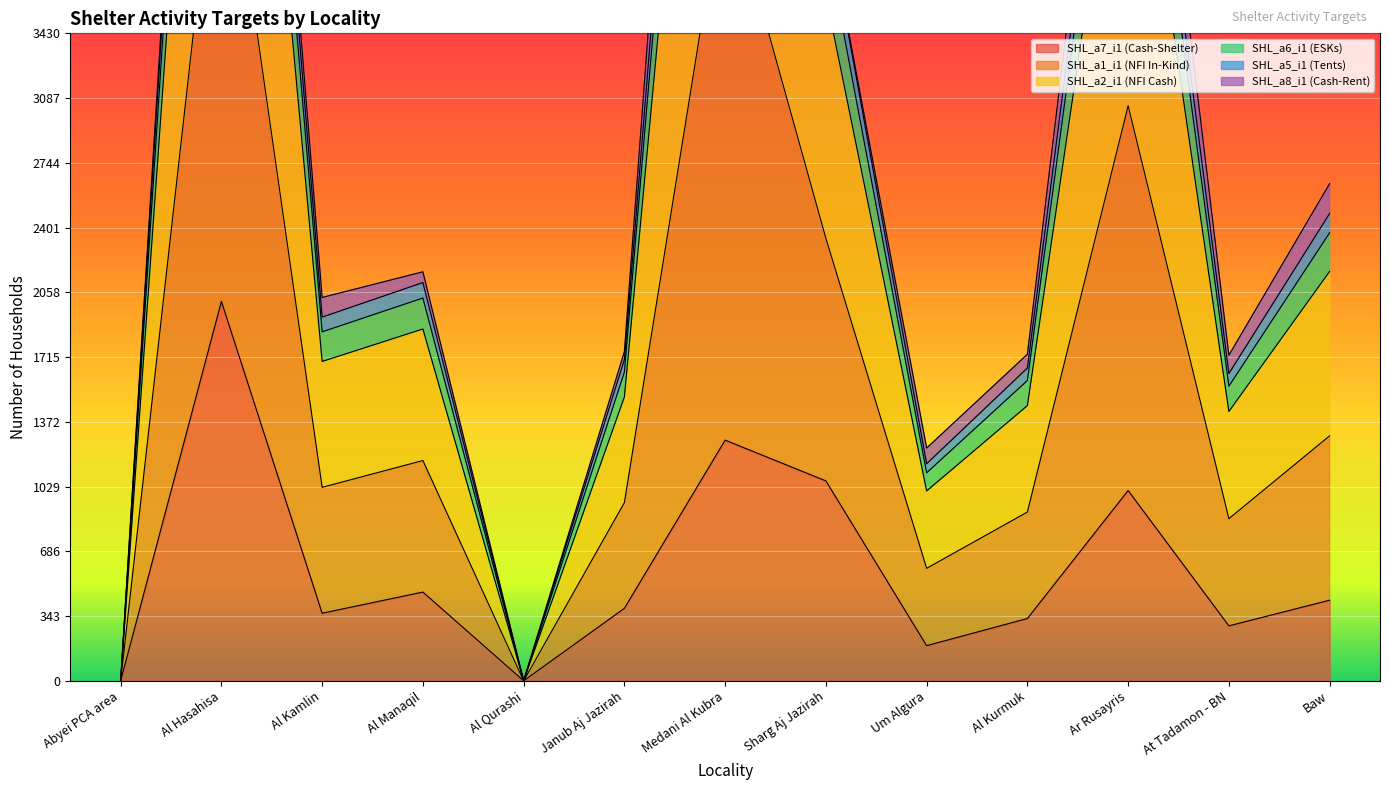

The value of SHL_a7_i1 (Cash-Shelter) at Baw is 614. True or false?

False